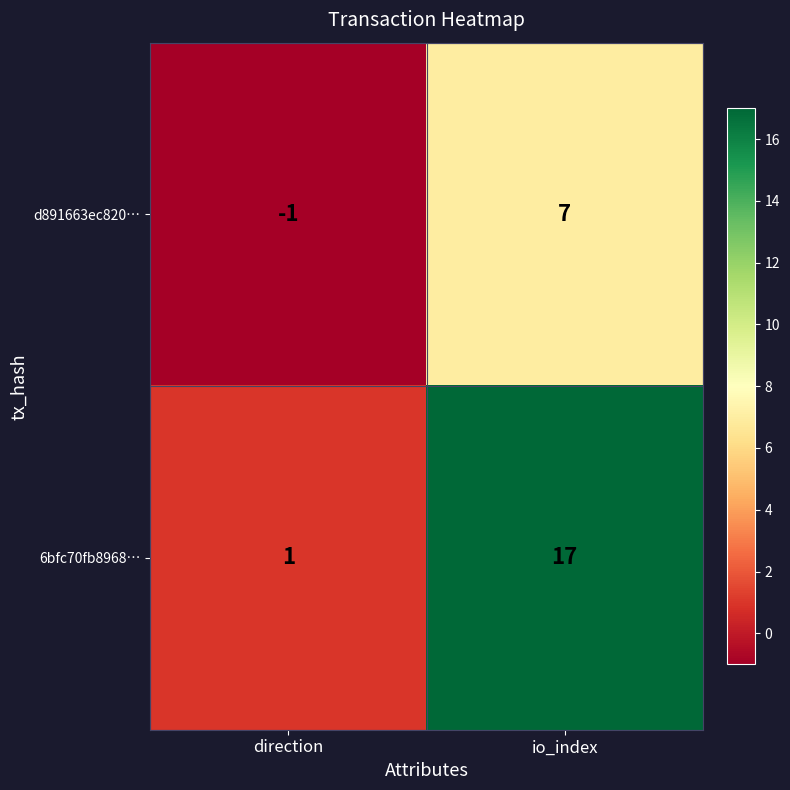

What is the sum of all 6bfc70fb8968… values?

18